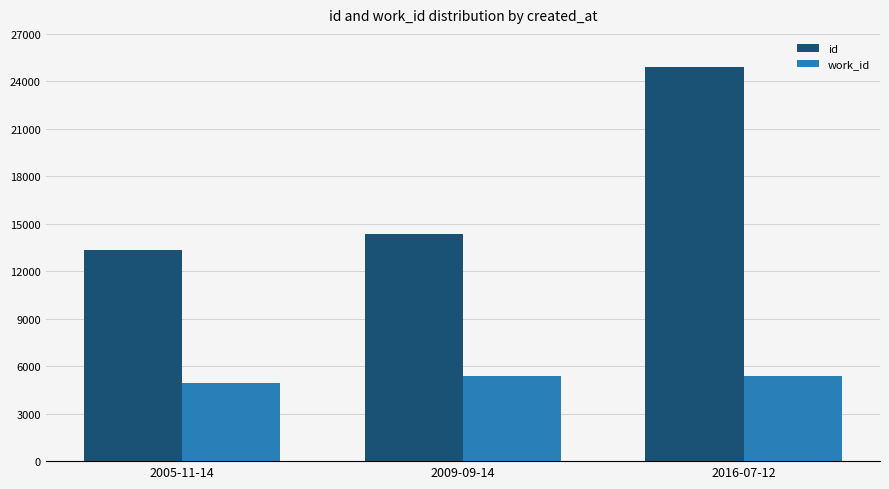

What is the minimum value for id?

13314